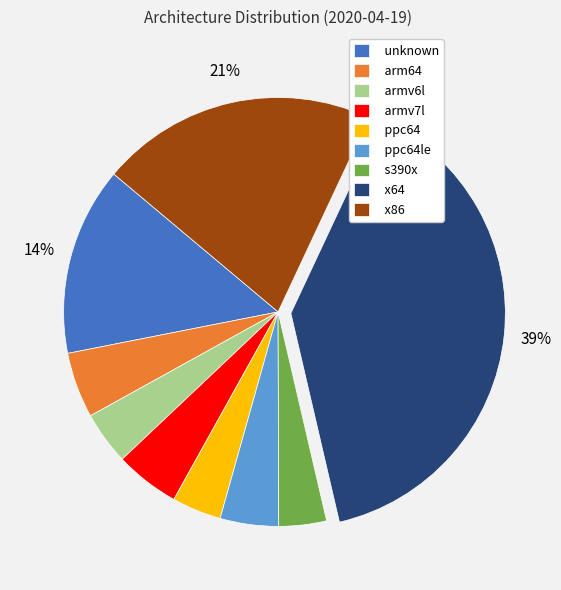

Count the number of slices in the pie.

9